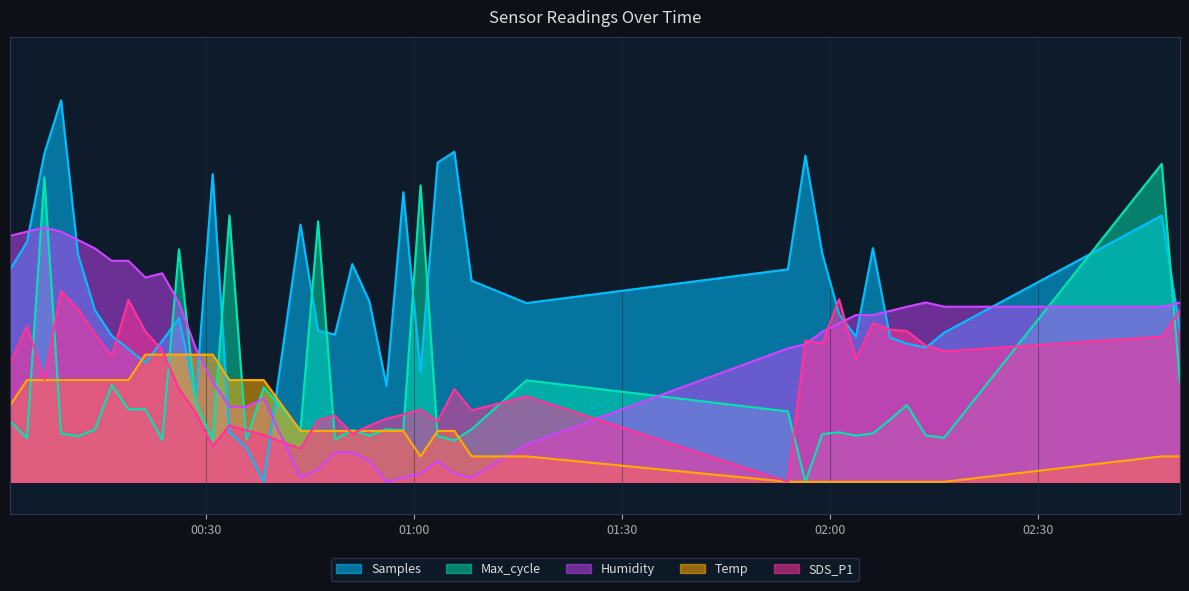

At which category does Max_cycle reach its first local valley?

2022/02/07 00:04:09